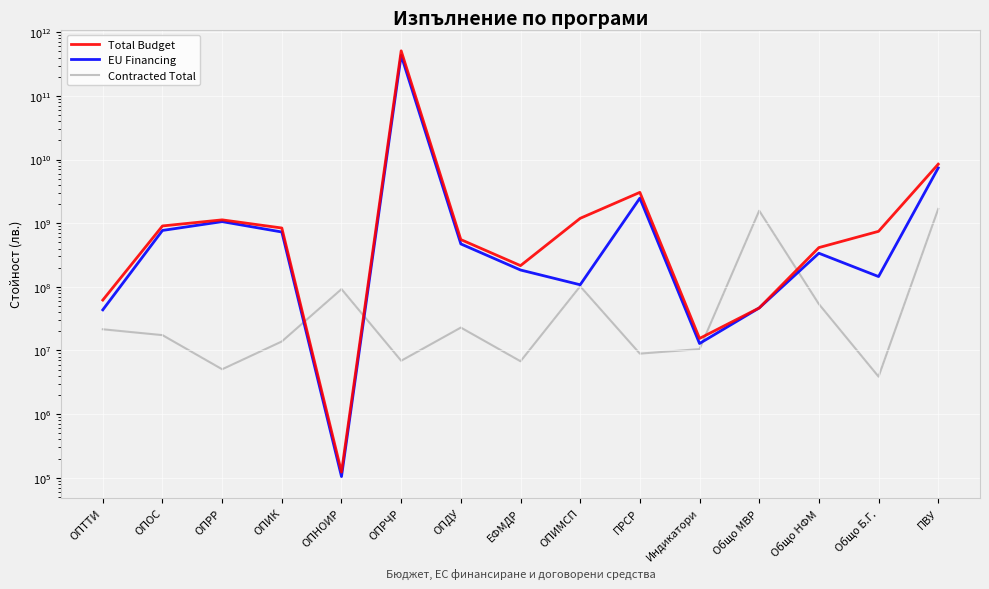

Which has a higher value, ОПИМСП or Общо НФМ?

ОПИМСП